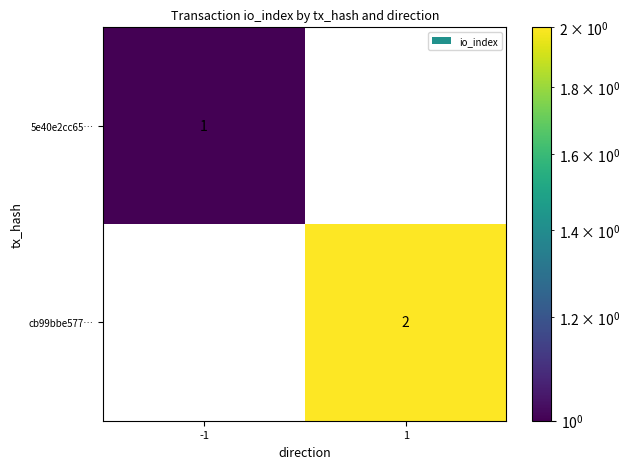

Is the value of cb99bbe577… at -1 greater than the value of 5e40e2cc65… at -1?

No